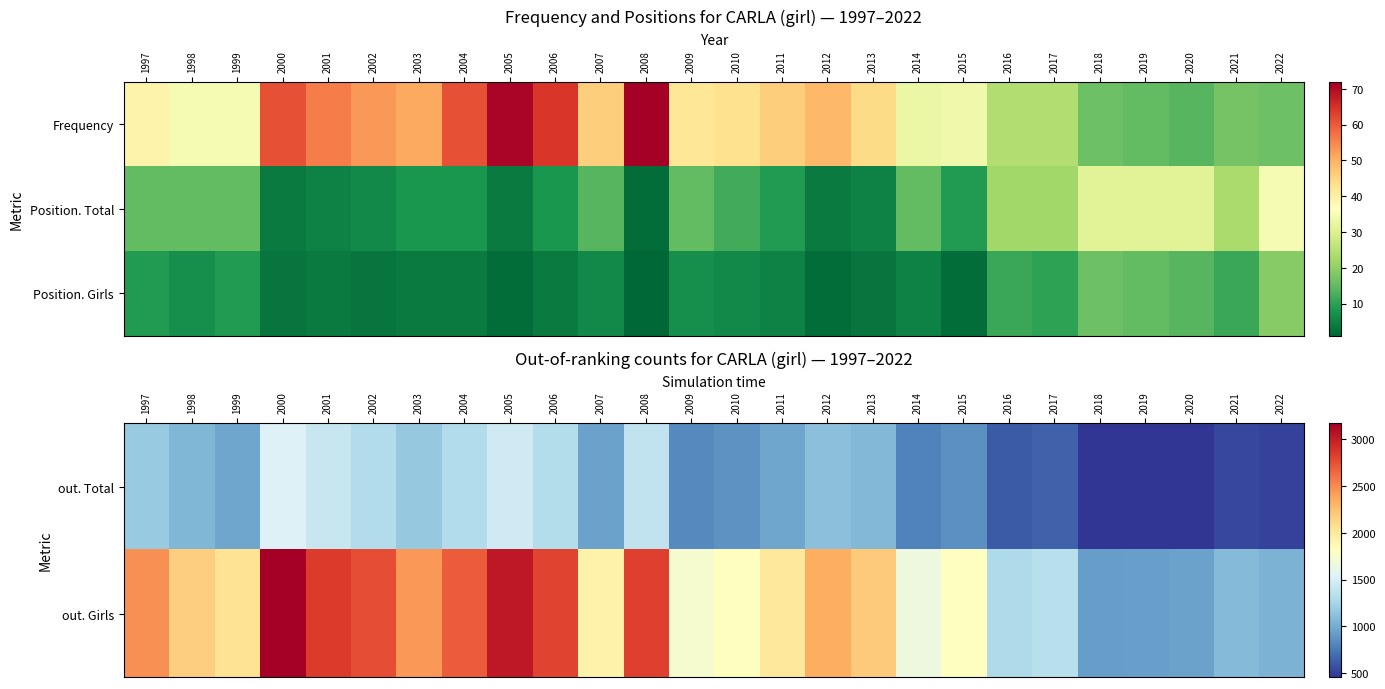

Where is out. Total nearest to the value 989?

1999